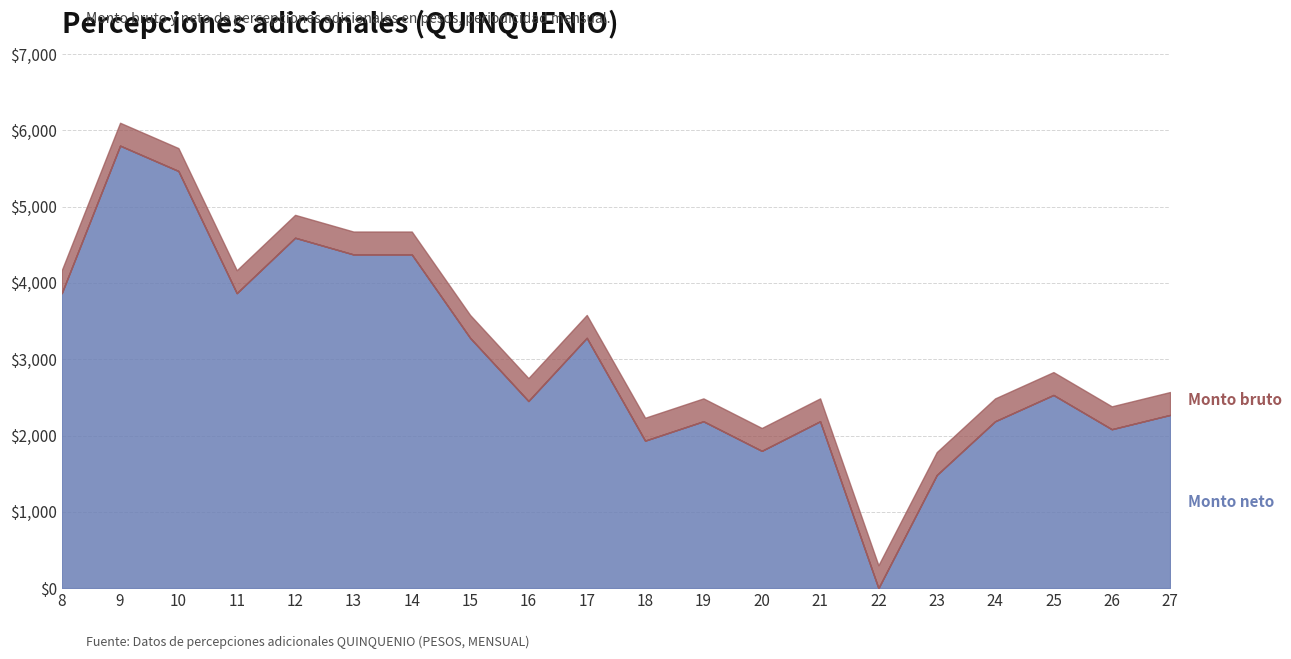

What is the difference between the maximum and minimum values in the Monto neto series?

5799.3